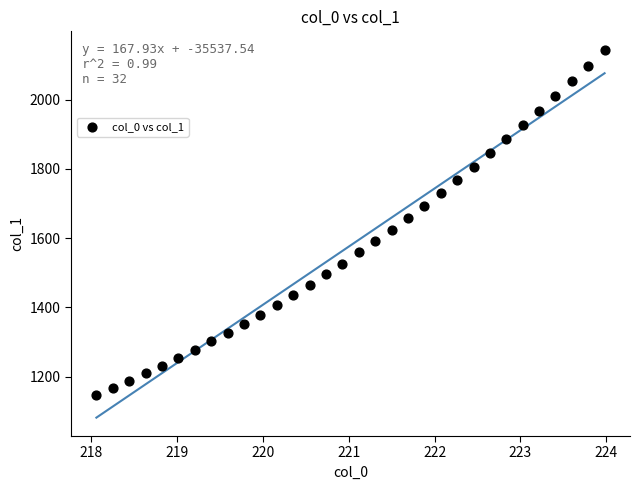

What is the range of Y values (max minus min)?

997.5